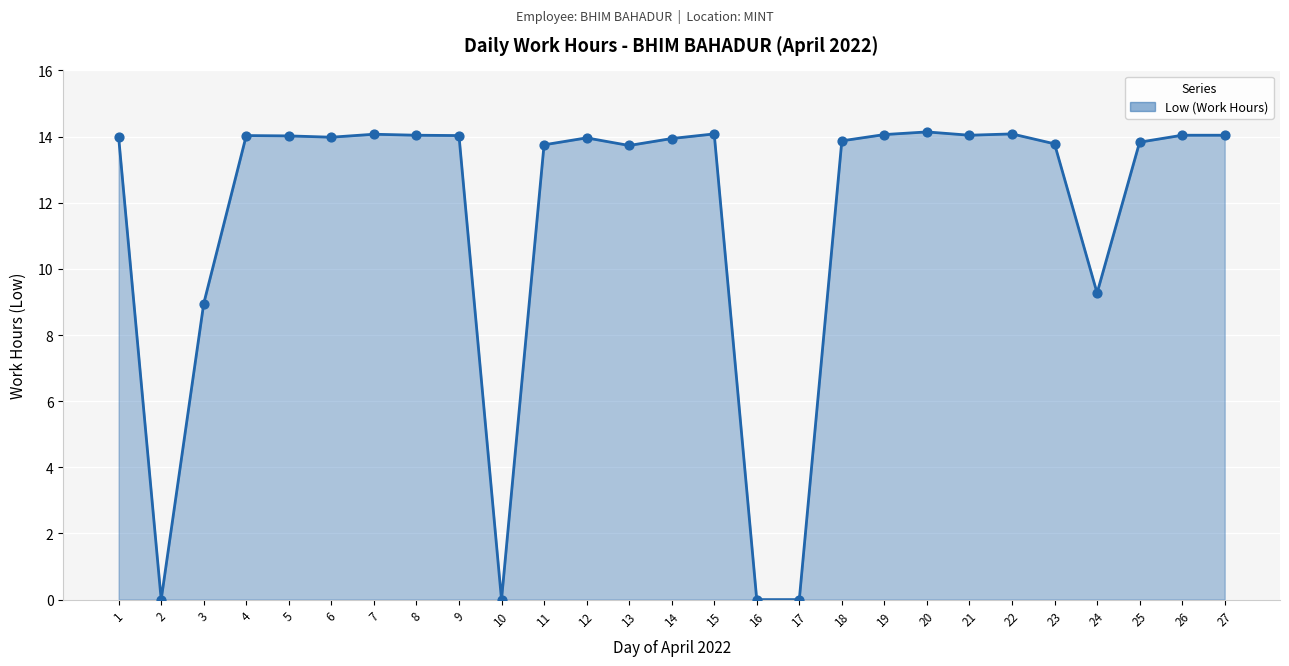

Approximately how many times larger is the value at 12 compared to 24?

1.5